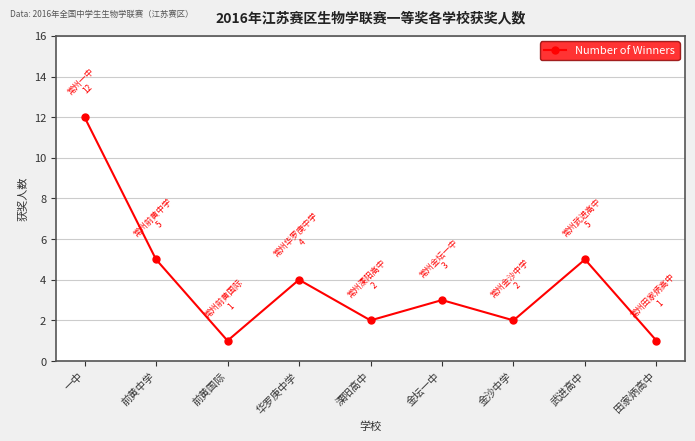

What is the minimum value shown in the chart?

1